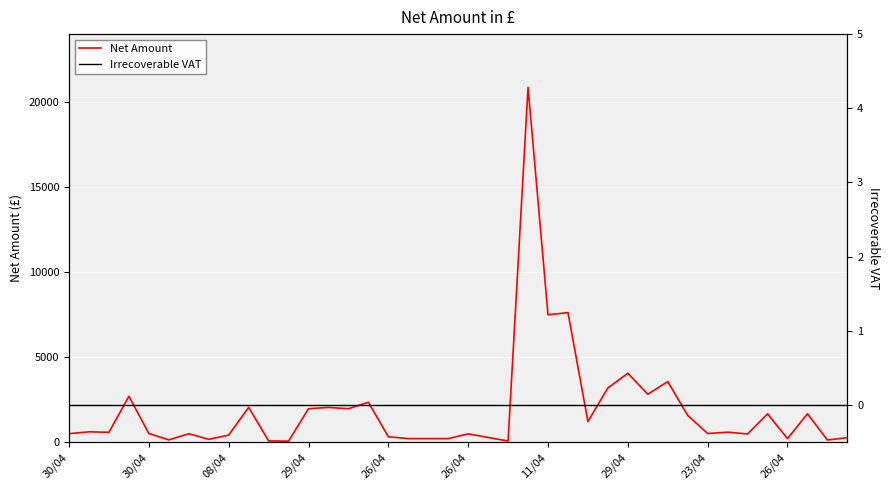

What is the spread (max minus min) of values at 29/04?

2700.0